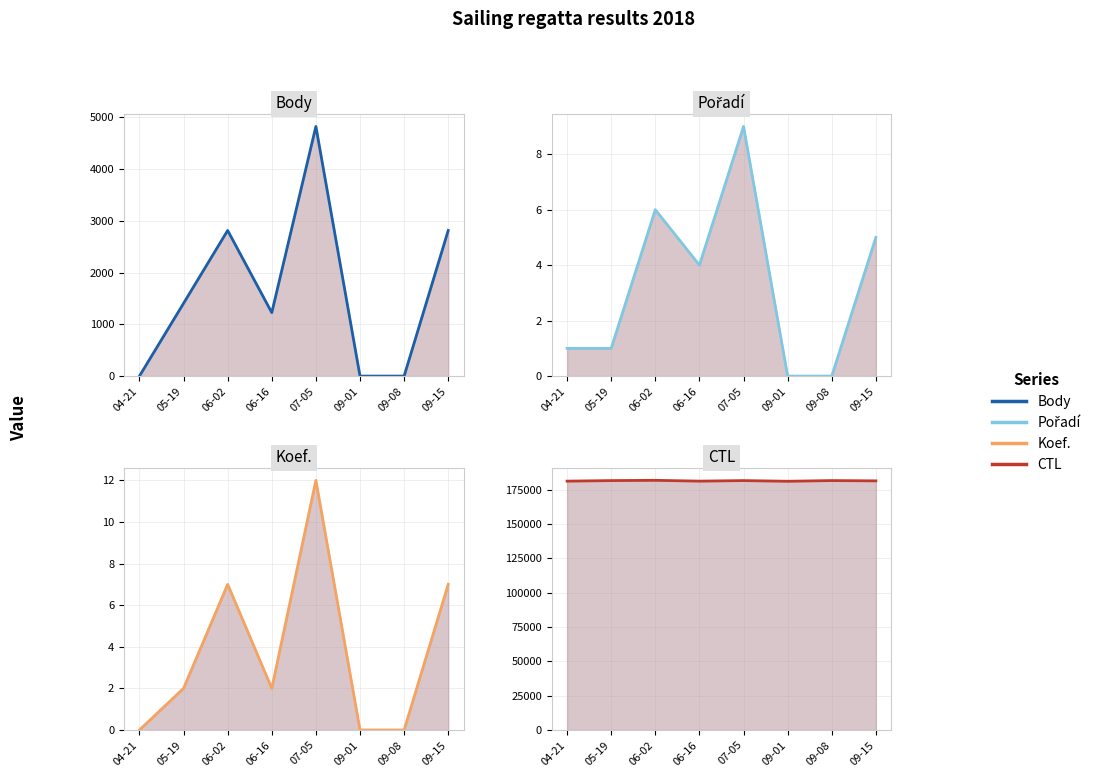

Where does the Body series first go above 1406?

06-02